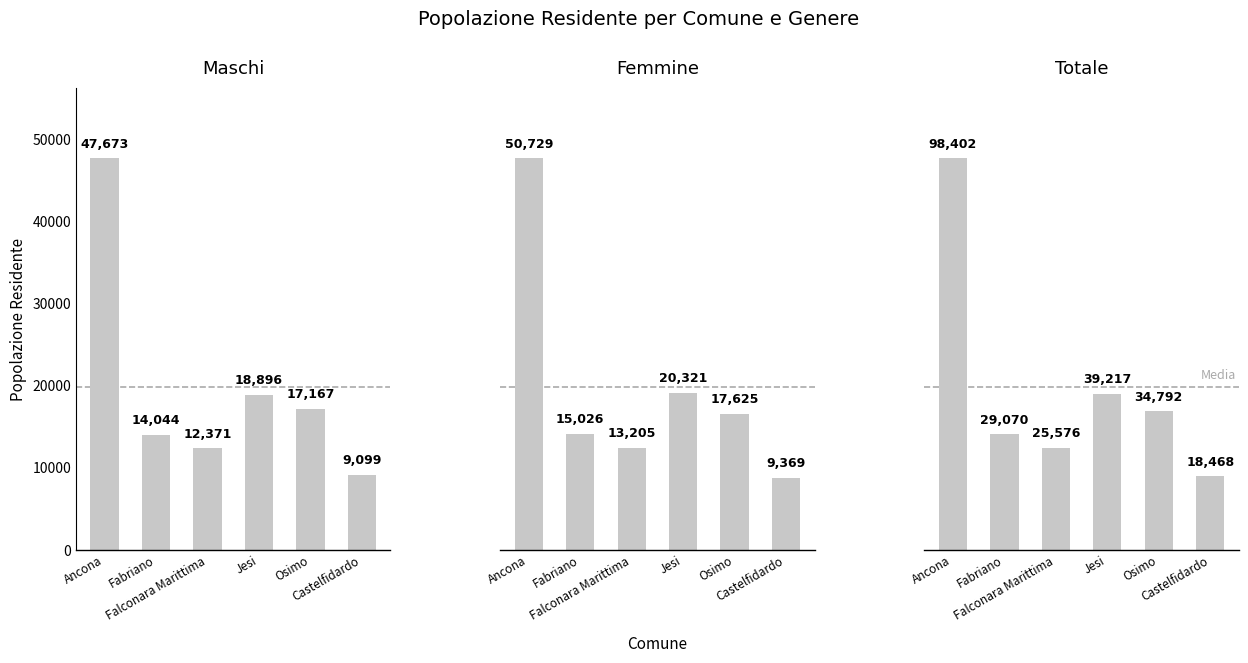

At Osimo, list the series in order from smallest to largest.

Maschi, Femmine, Totale